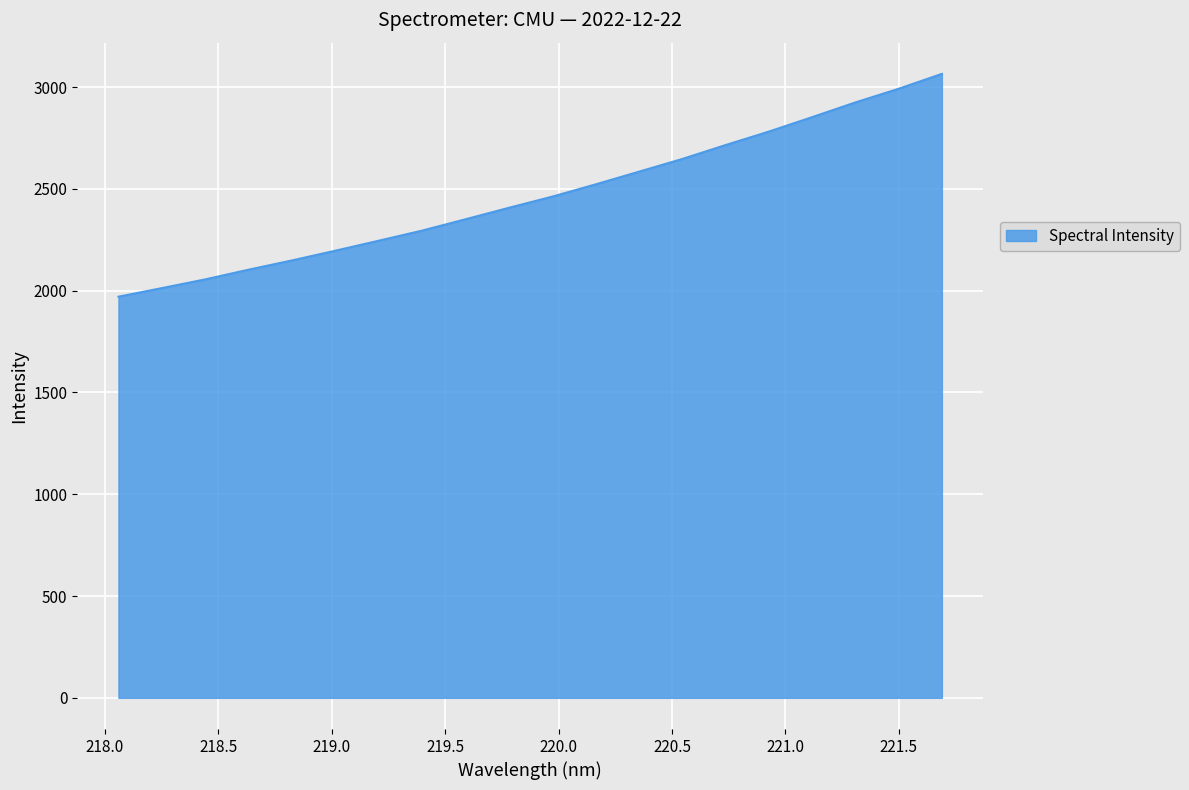

What is the minimum value shown in the chart?

1970.4